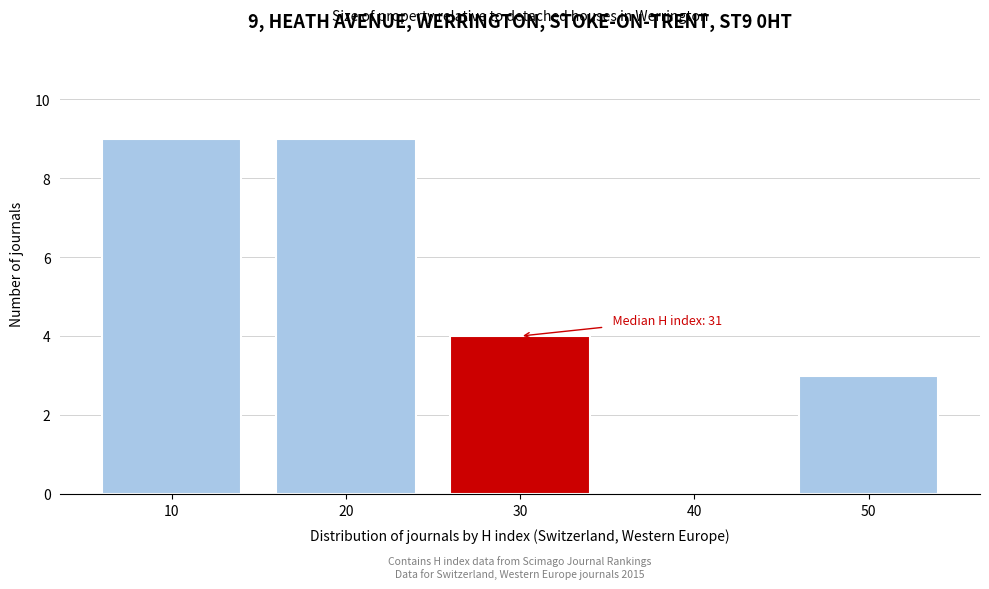

Reading right to left, transcribe all the data shown in this chart.

50=3	40=0	30=4	20=9	10=9